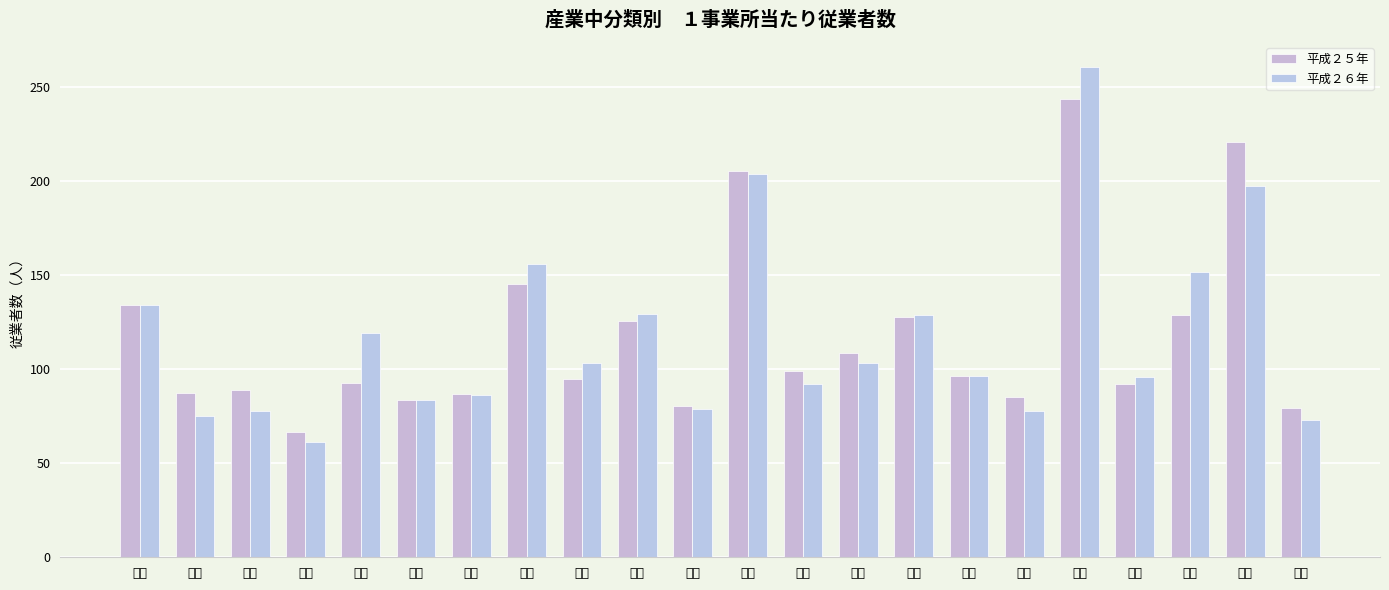

What is the label of the 20th bar from the right?

繊維